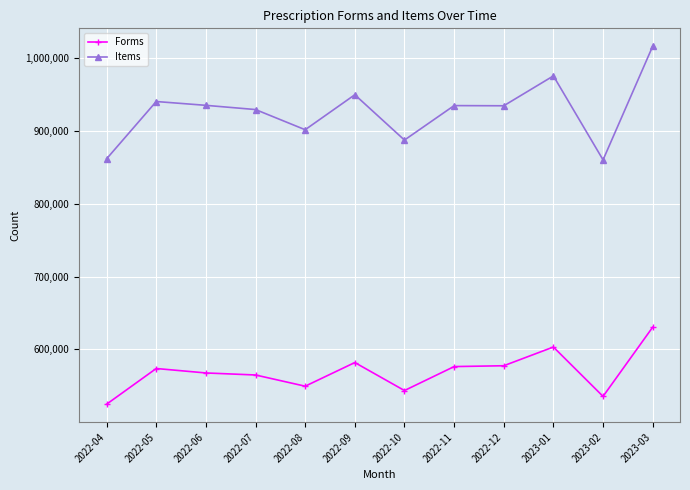

True or false: Items and Forms cross at least once.

False